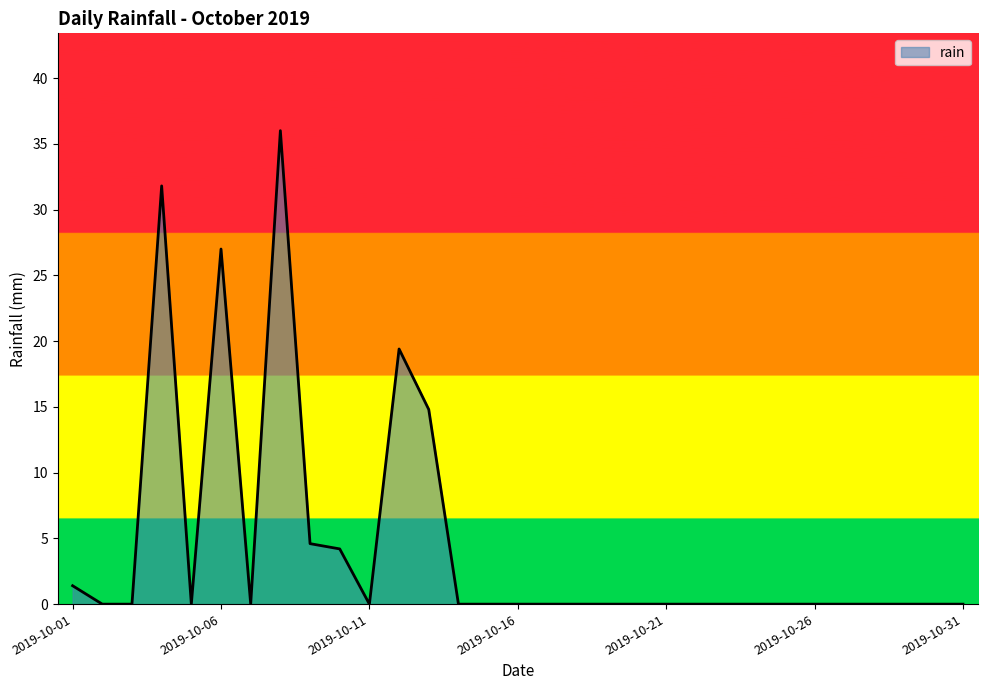

What is the maximum value shown in the chart?

36.0